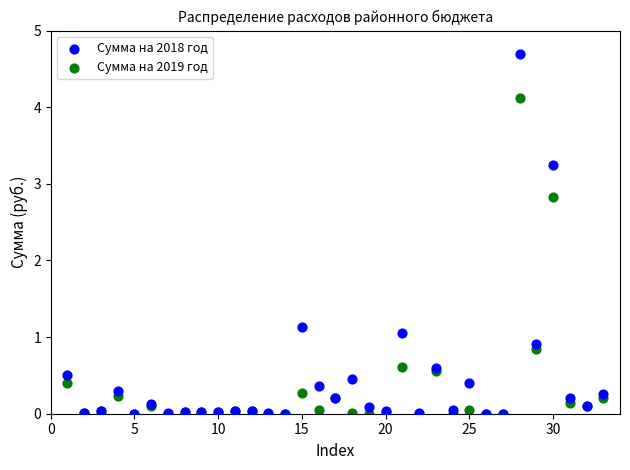

What are all the series names shown in the legend?

Сумма на 2018 год, Сумма на 2019 год